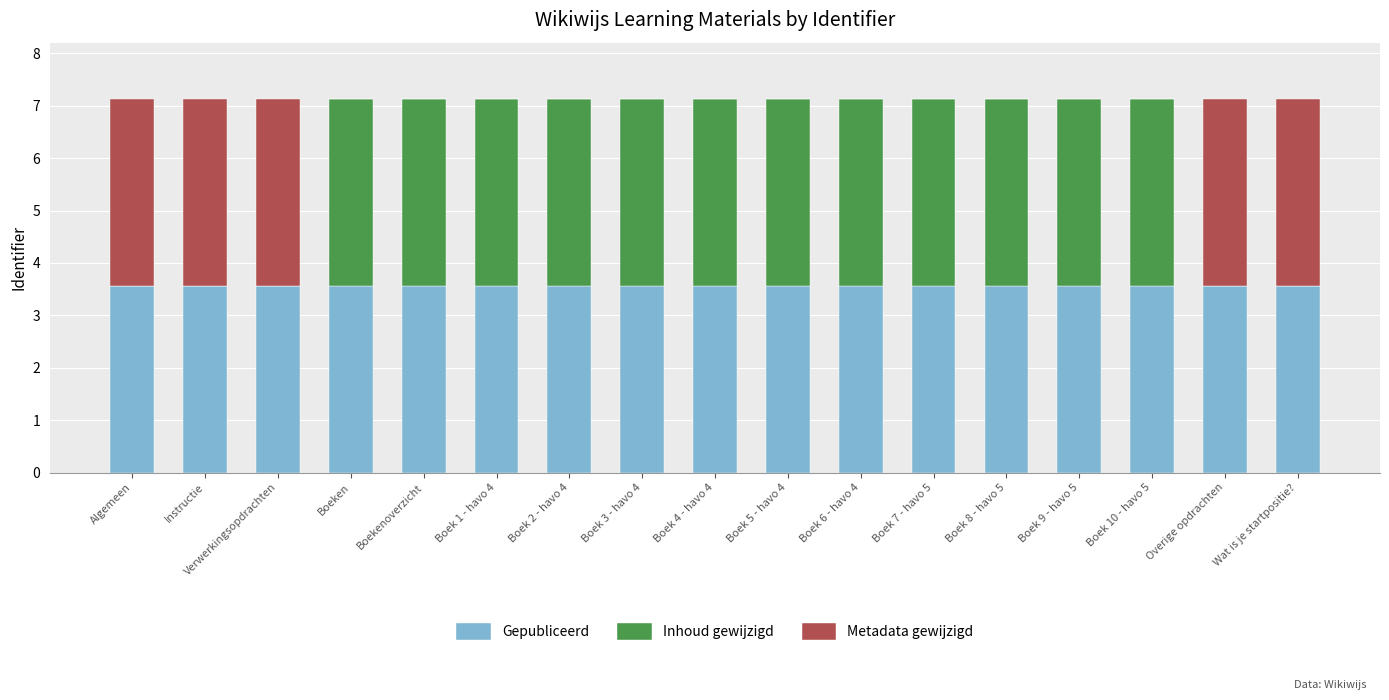

What is the sum of the Gepubliceerd values at Boek 7 - havo 5 and Boek 1 - havo 4?

7.1